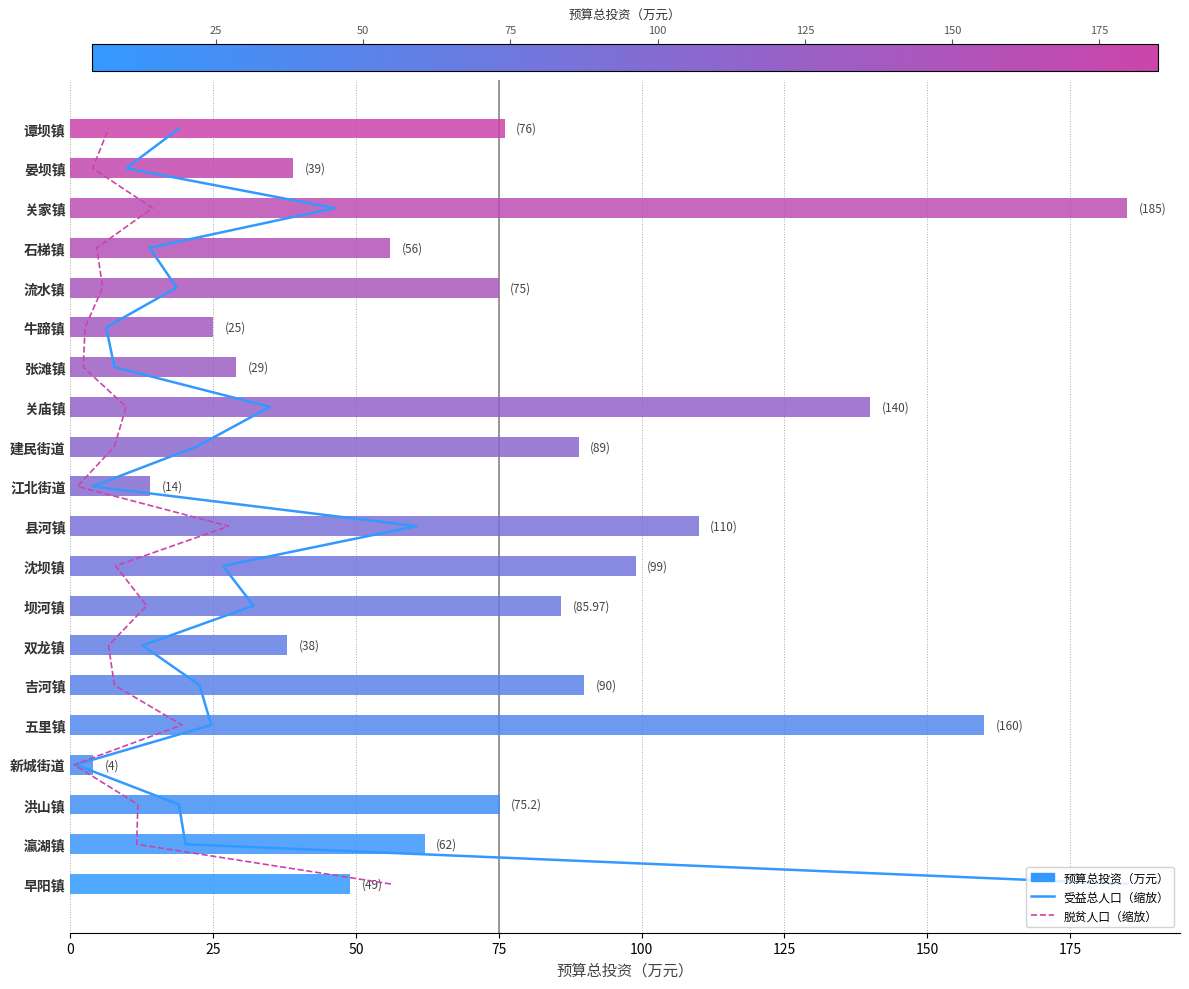

Read the 预算总投资（万元） value at 谭坝镇.

76.0